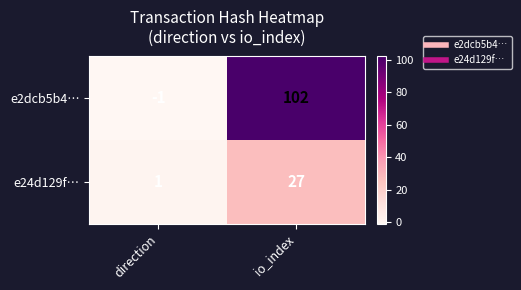

Rank the series by their average value, from lowest to highest.

e24d129f…, e2dcb5b4…